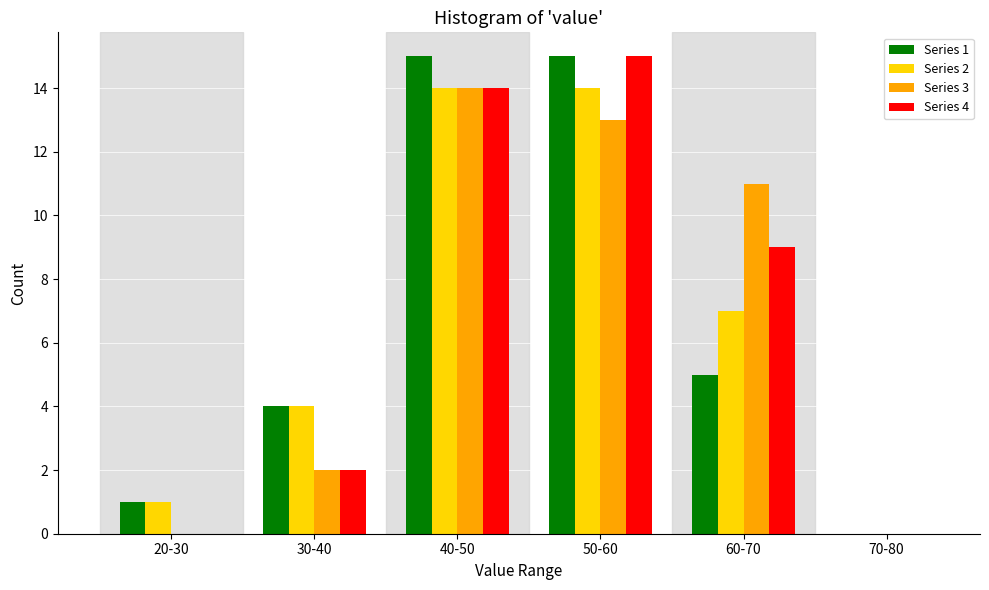

Reading right to left, list all the values displayed in this chart.

Series 1: 70-80=0	60-70=5	50-60=15	40-50=15	30-40=4	20-30=1
Series 2: 70-80=0	60-70=7	50-60=14	40-50=14	30-40=4	20-30=1
Series 3: 70-80=0	60-70=11	50-60=13	40-50=14	30-40=2	20-30=0
Series 4: 70-80=0	60-70=9	50-60=15	40-50=14	30-40=2	20-30=0